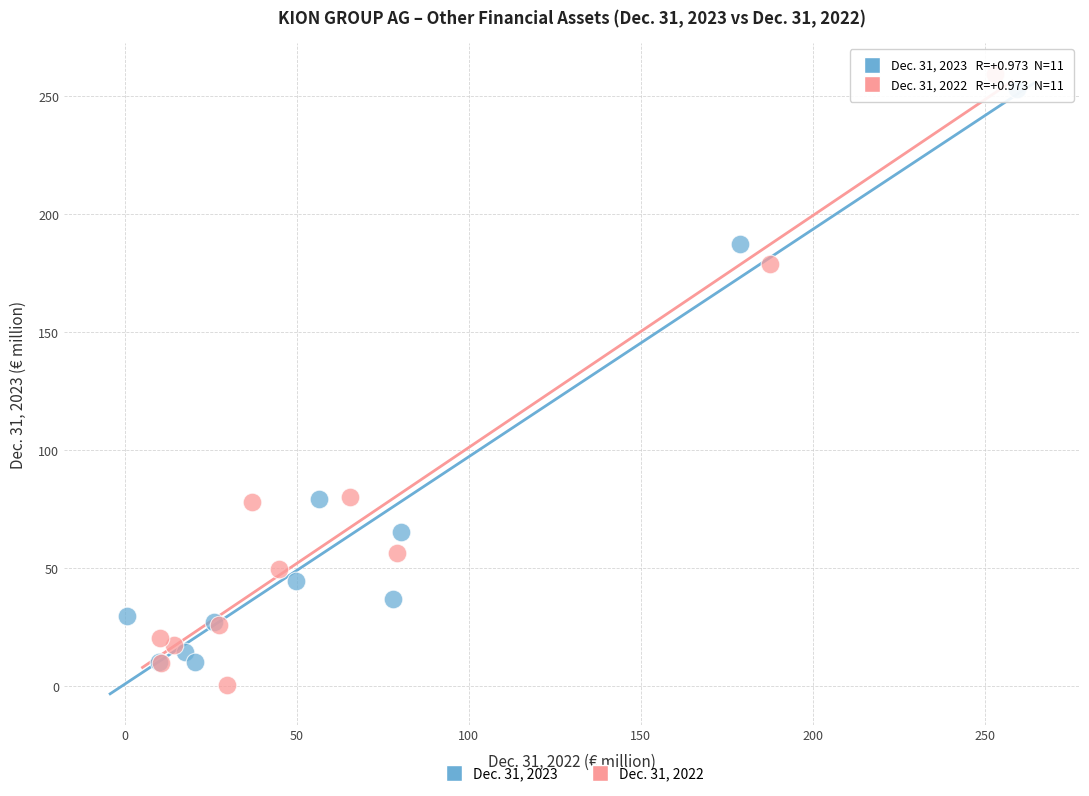

What are all the series names shown in the legend?

Dec. 31, 2023, Dec. 31, 2022